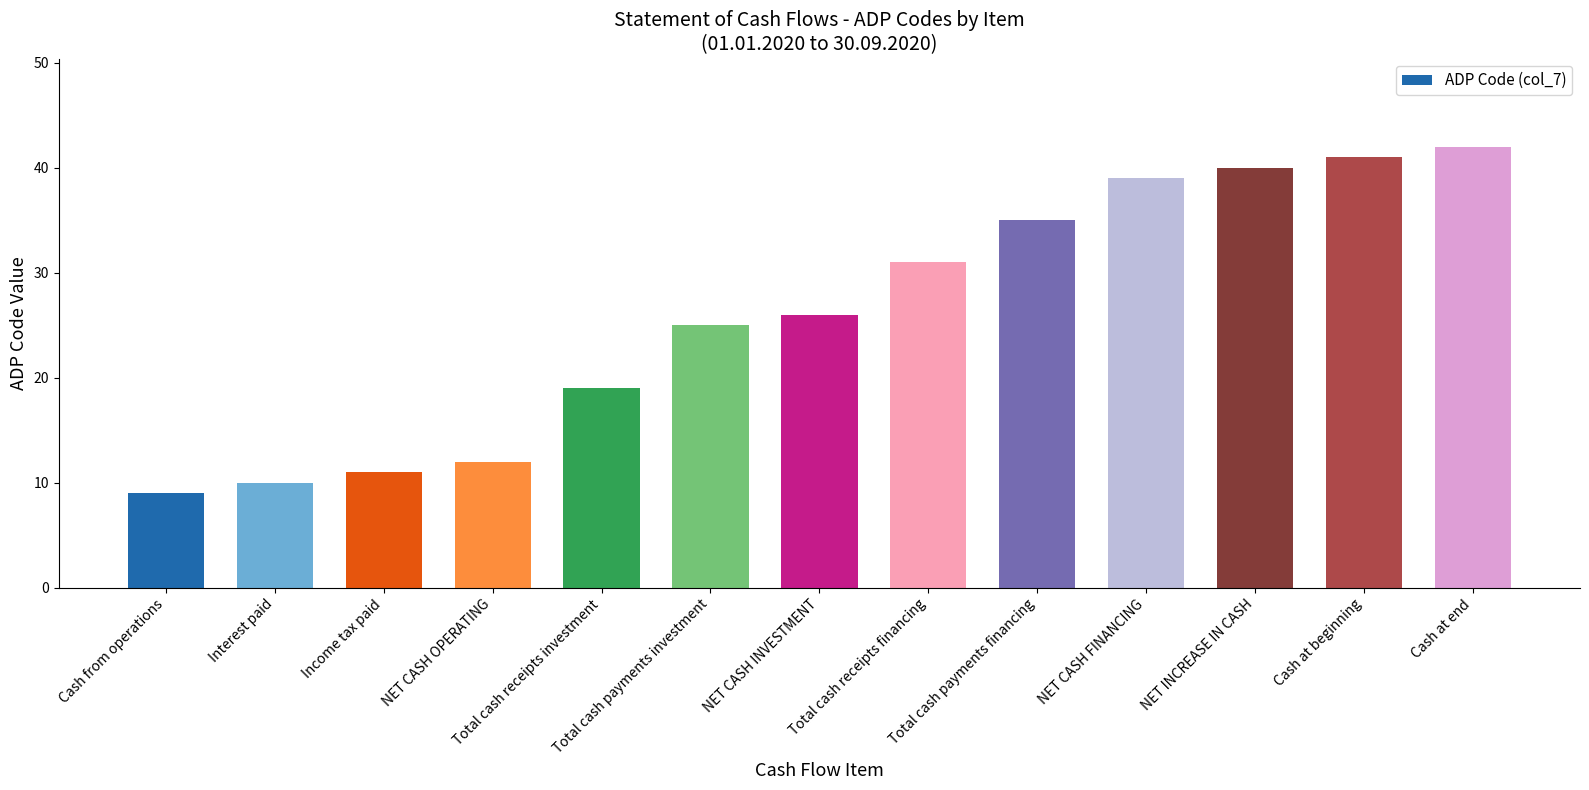

Which has a higher value, Cash at end or NET CASH OPERATING?

Cash at end